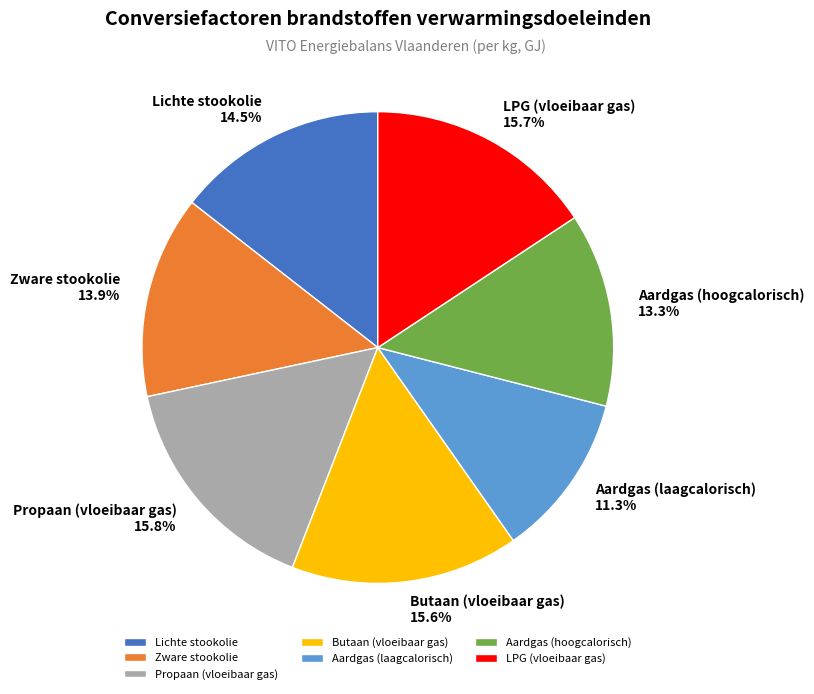

Which slice is the smallest?

Aardgas (laagcalorisch)